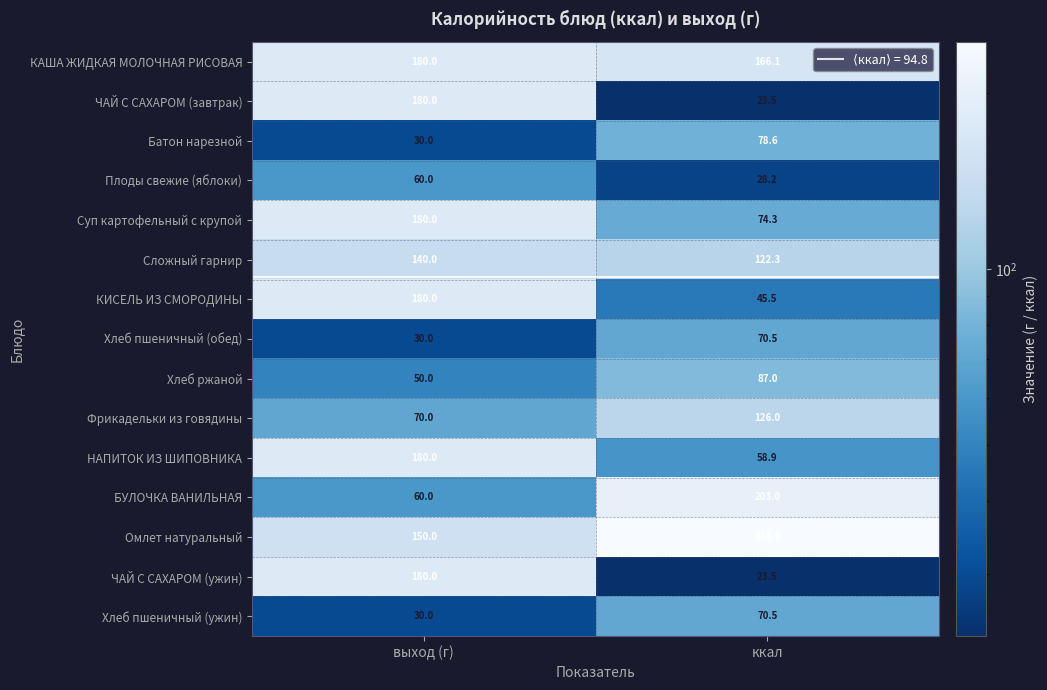

Reading right to left, what are all the values shown in this chart?

КАША ЖИДКАЯ МОЛОЧНАЯ РИСОВАЯ: 166.1	180.0
ЧАЙ С САХАРОМ (завтрак): 23.5	180.0
Батон нарезной: 78.6	30.0
Плоды свежие (яблоки): 28.2	60.0
Суп картофельный с крупой: 74.3	180.0
Сложный гарнир: 122.3	140.0
КИСЕЛЬ ИЗ СМОРОДИНЫ: 45.5	180.0
Хлеб пшеничный (обед): 70.5	30.0
Хлеб ржаной: 87.0	50.0
Фрикадельки из говядины: 126.0	70.0
НАПИТОК ИЗ ШИПОВНИКА: 58.9	180.0
БУЛОЧКА ВАНИЛЬНАЯ: 203.0	60.0
Омлет натуральный: 244.6	150.0
ЧАЙ С САХАРОМ (ужин): 23.5	180.0
Хлеб пшеничный (ужин): 70.5	30.0